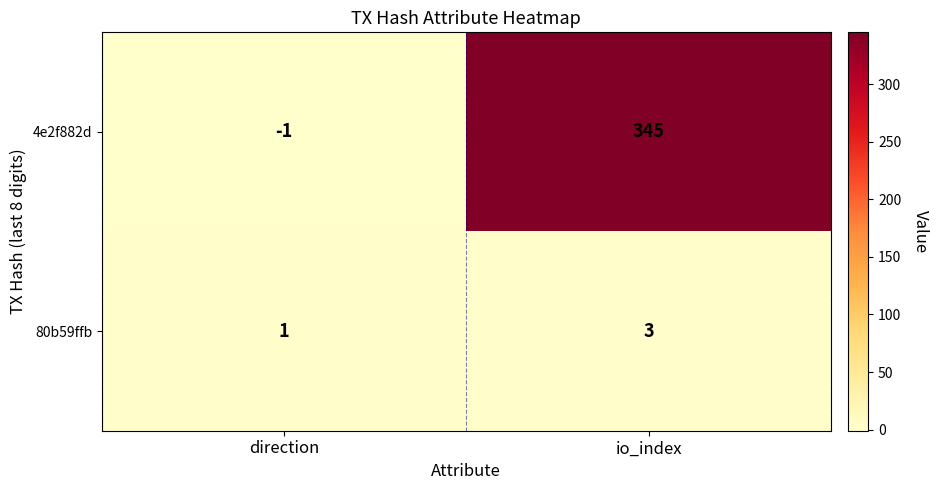

The 4e2f882d series shows 345 at io_index. True or false?

True